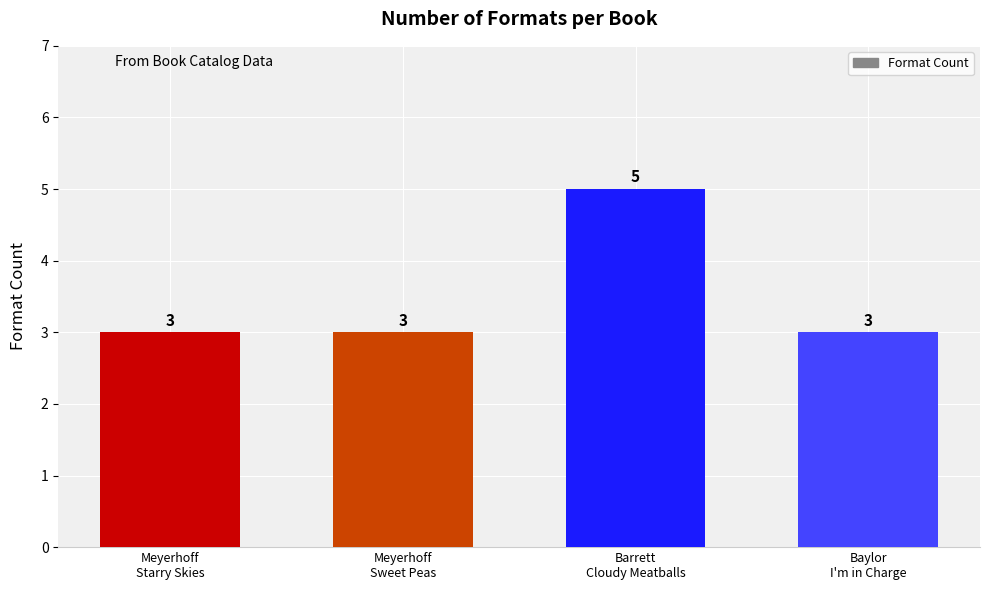

What is the sum of all values?

14